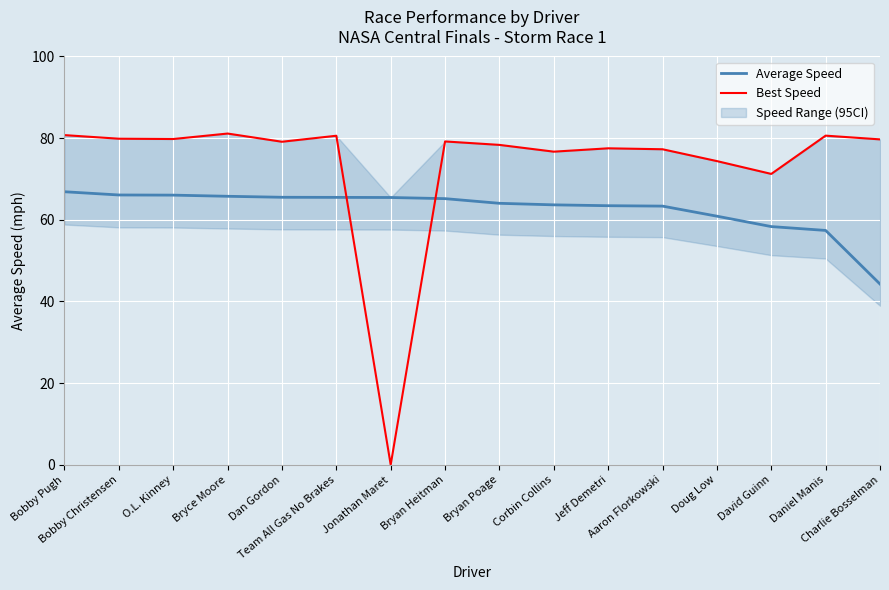

How many data points does each series have?

16